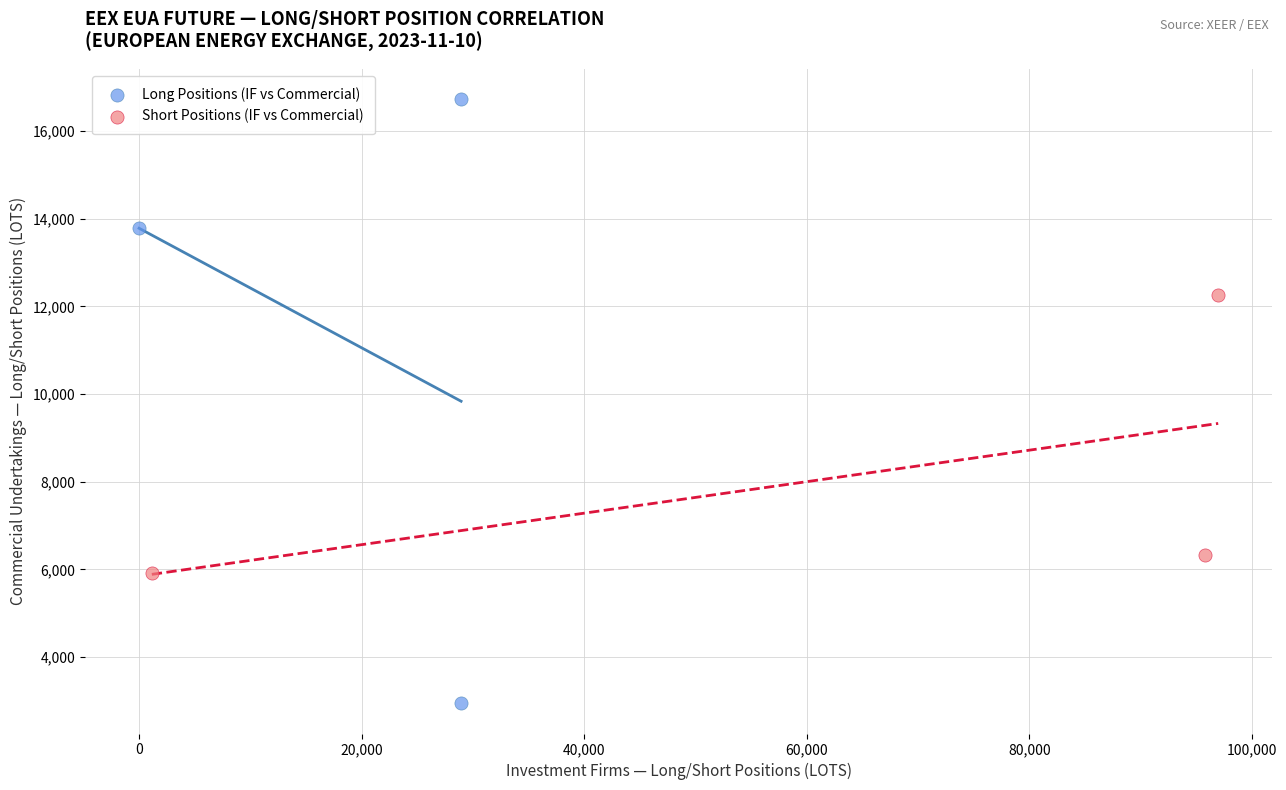

Which series has the largest Y range (max minus min)?

Long Positions (IF vs Commercial)